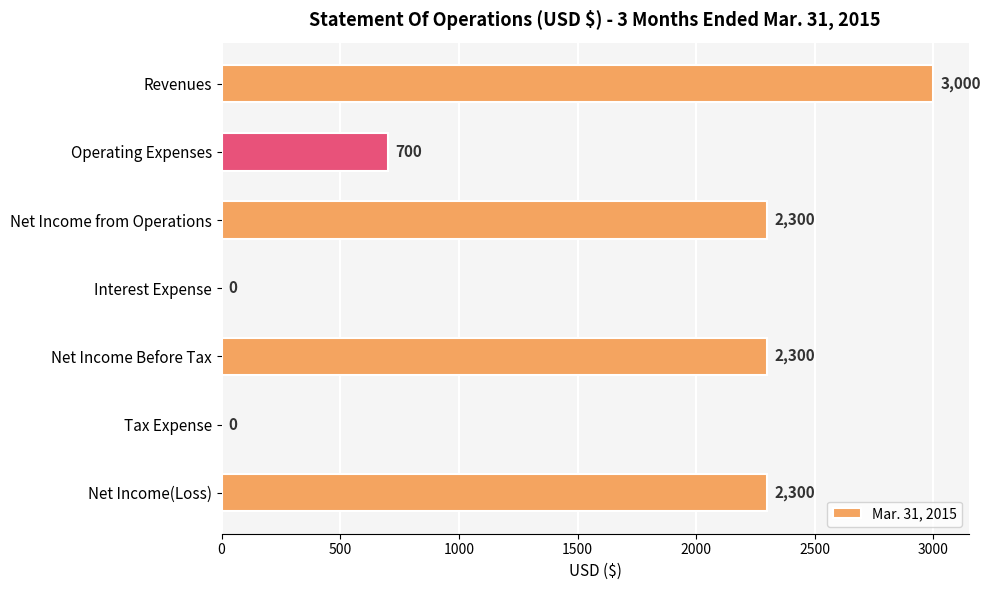

What is the sum of the values at Revenues and Operating Expenses?

3700